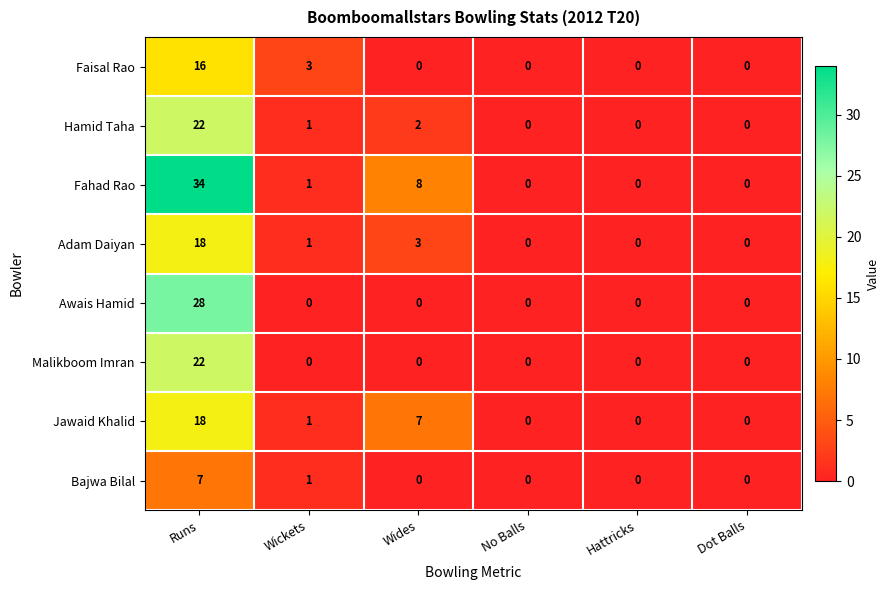

Count the number of data series in this chart.

8